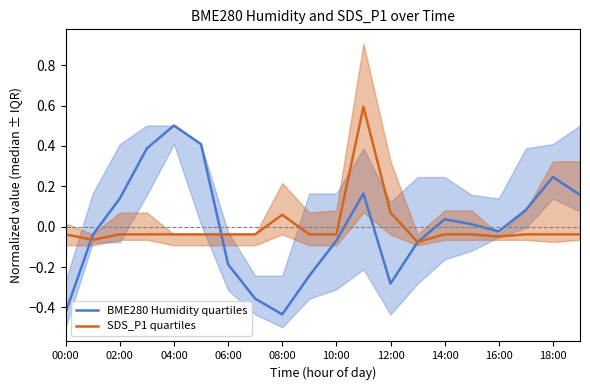

How many values in BME280 Humidity quartiles are above zero?

10